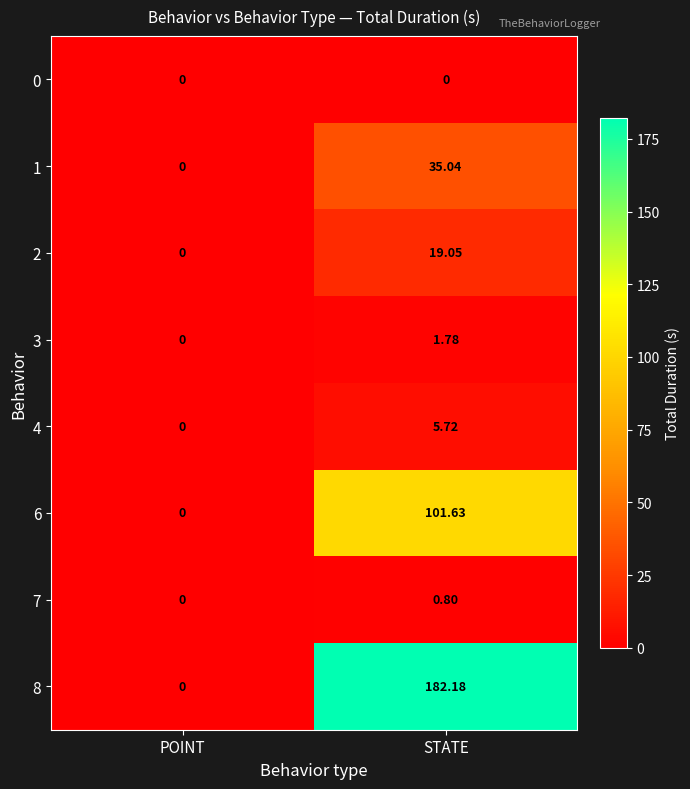

Where is 1 nearest to the value 17?

POINT